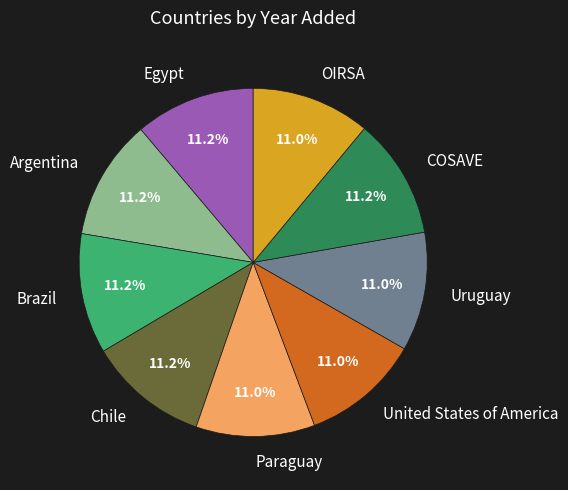

How many slices are in this pie chart?

9